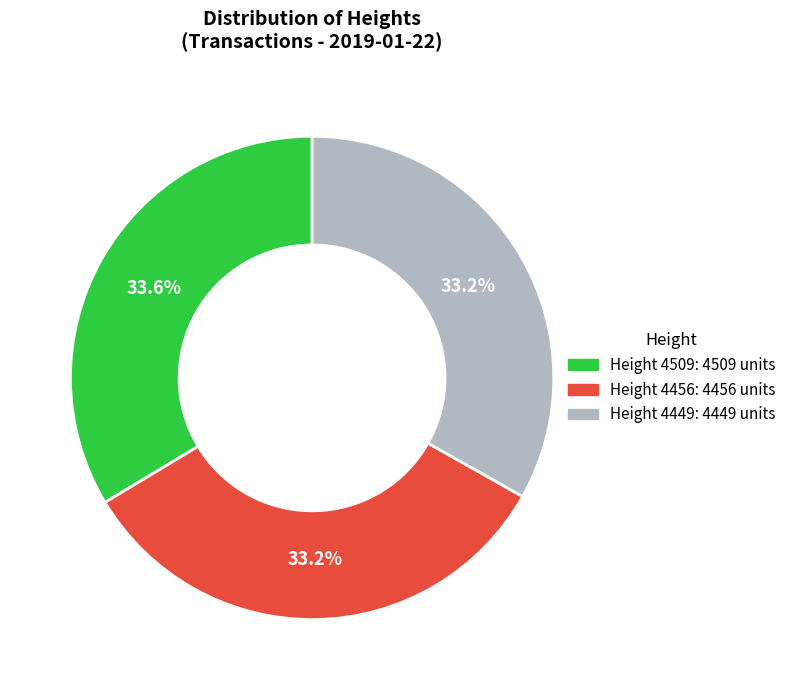

Is there a majority slice in this chart?

No